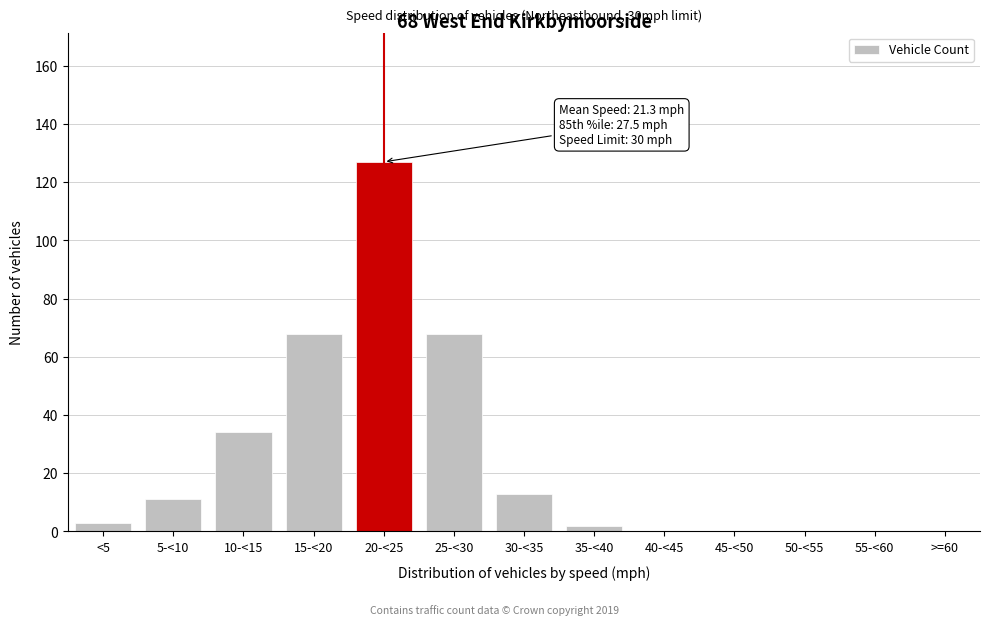

Reading left to right, list all the values displayed in this chart.

<5=3	5-<10=11	10-<15=34	15-<20=68	20-<25=127	25-<30=68	30-<35=13	35-<40=2	40-<45=0	45-<50=0	50-<55=0	55-<60=0	>=60=0